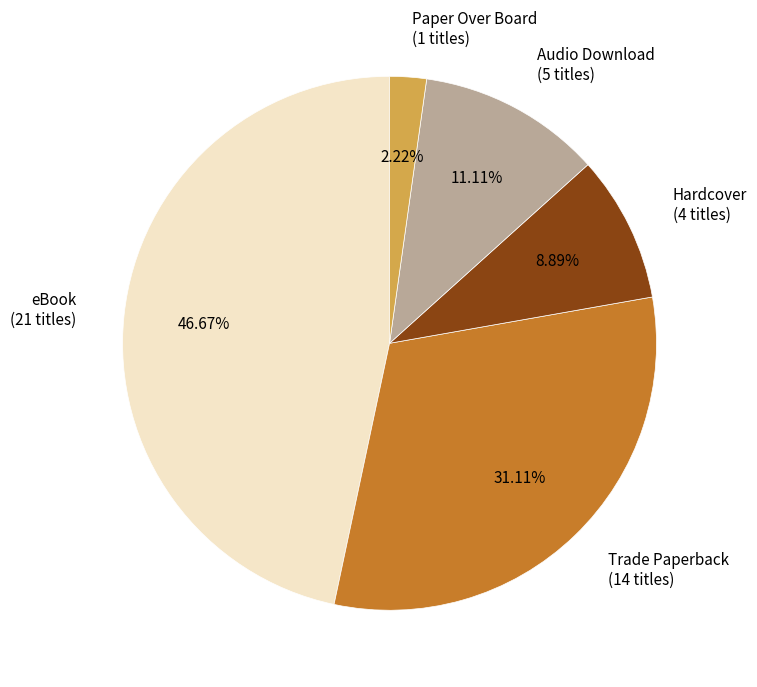

To the nearest percent, what is the combined percentage of Audio Download and eBook?

58%